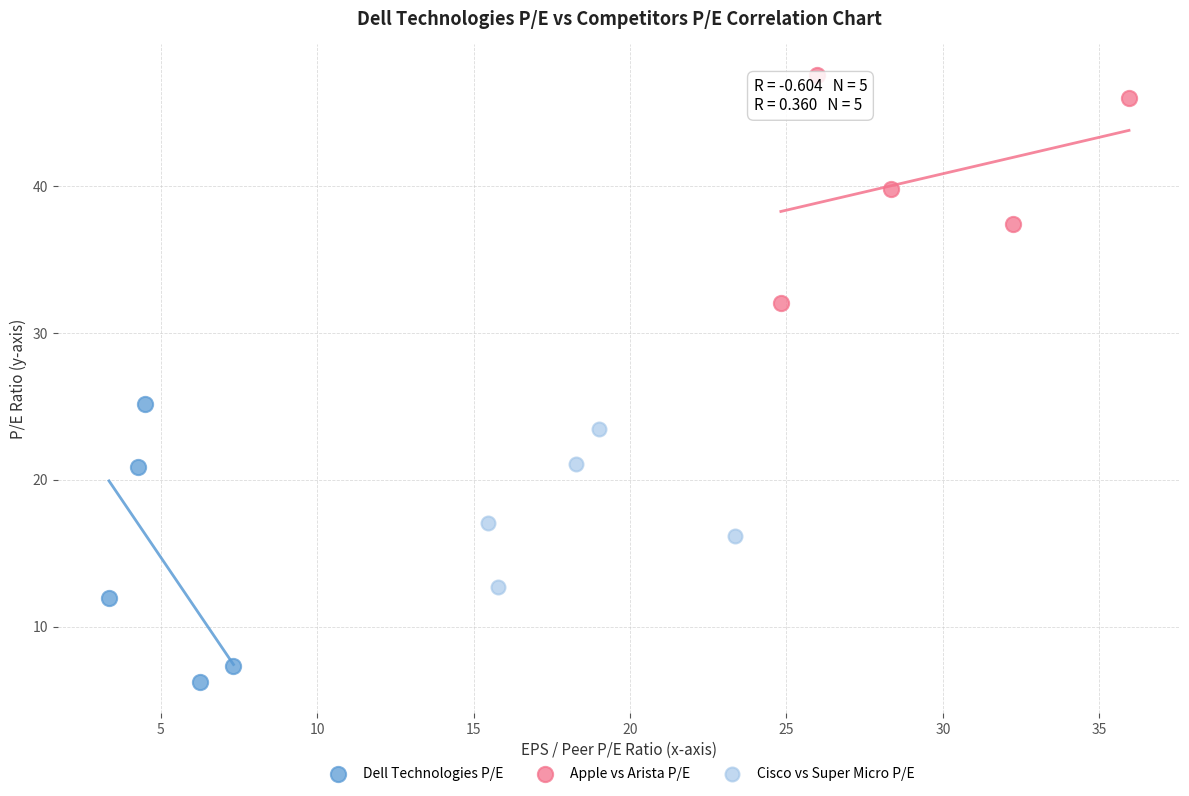

Which series contains the lowest Y value?

Dell Technologies P/E